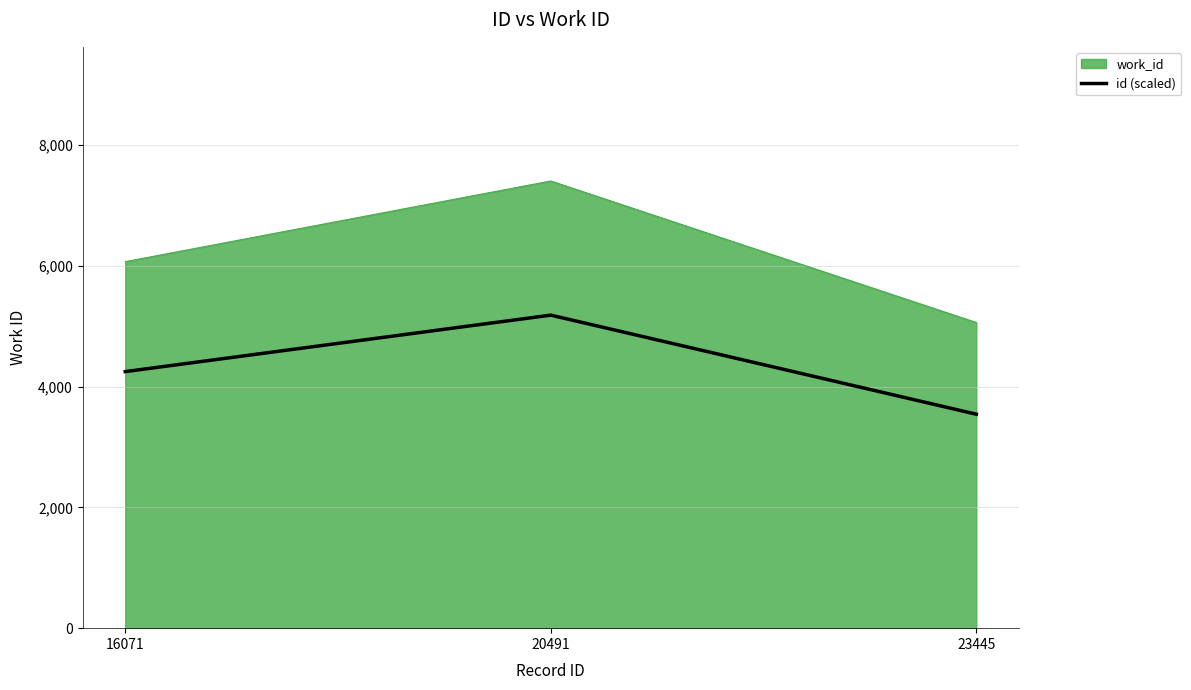

How many lines are shown in the chart?

2